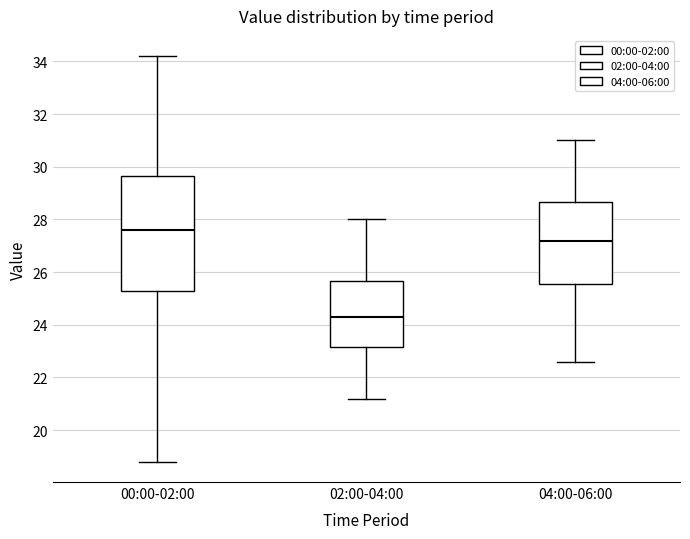

Comparing the boxes themselves (not the whiskers), which one is the tallest?

00:00-02:00